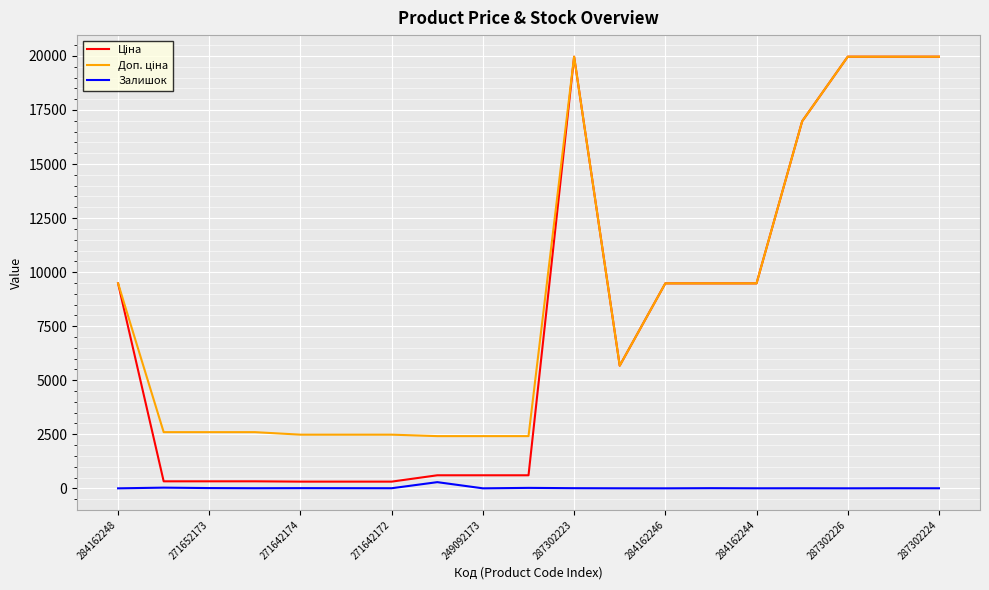

What is the maximum value shown in the chart?

19964.2